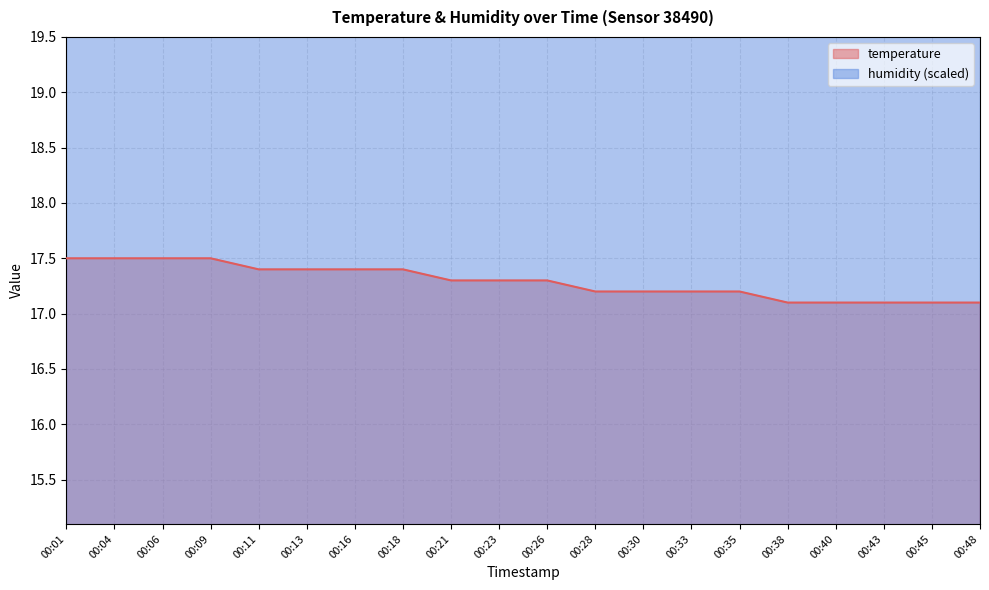

Reading left to right, extract all data points from this chart.

00:01=17.5	00:04=17.5	00:06=17.5	00:09=17.5	00:11=17.4	00:13=17.4	00:16=17.4	00:18=17.4	00:21=17.3	00:23=17.3	00:26=17.3	00:28=17.2	00:30=17.2	00:33=17.2	00:35=17.2	00:38=17.1	00:40=17.1	00:43=17.1	00:45=17.1	00:48=17.1